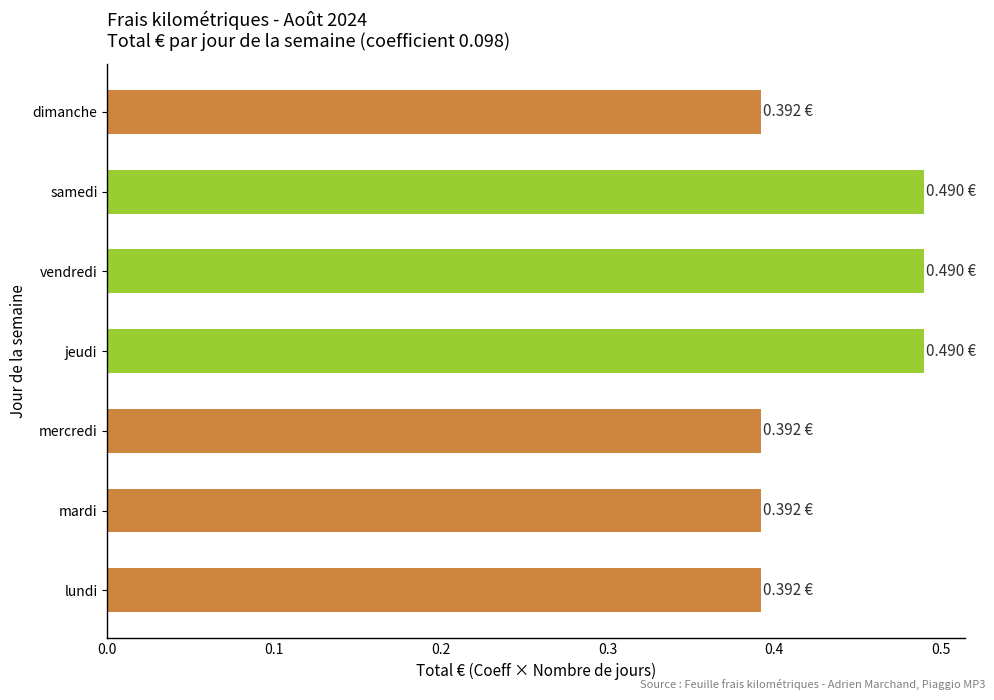

What is the sum of the values at mardi and lundi?

0.8